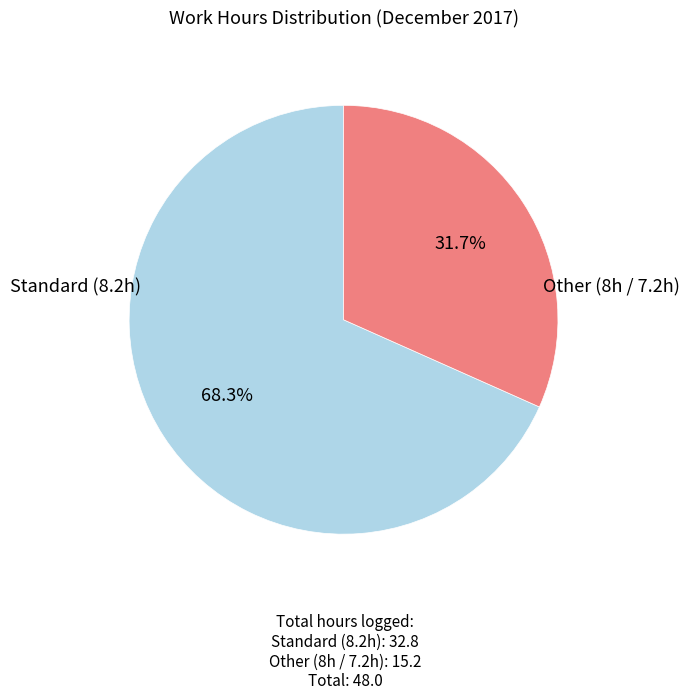

How many segments does this pie chart have?

2